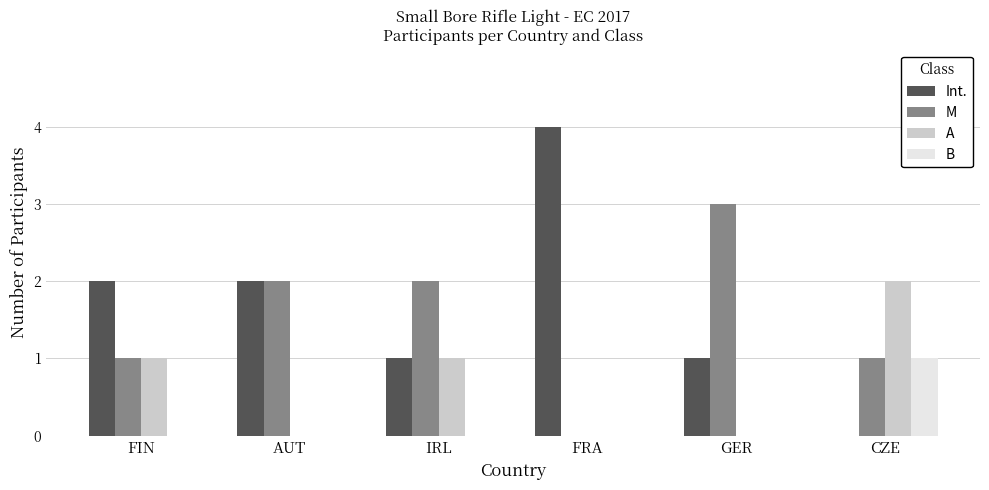

What is the approximate value of M at FIN?

1